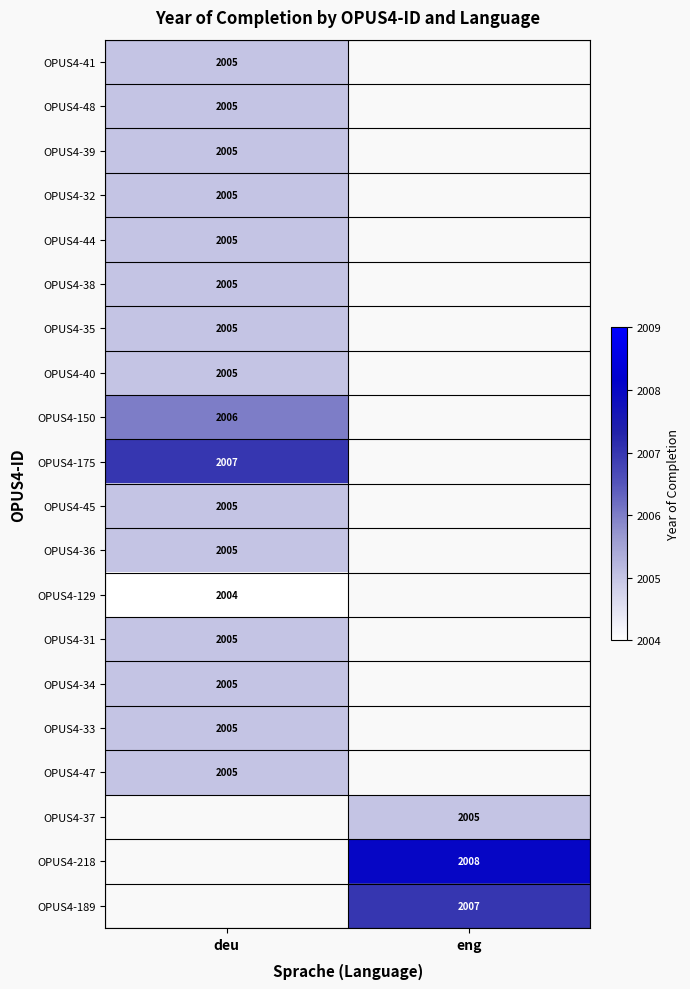

The value of OPUS4-33 at deu is 3242. True or false?

False